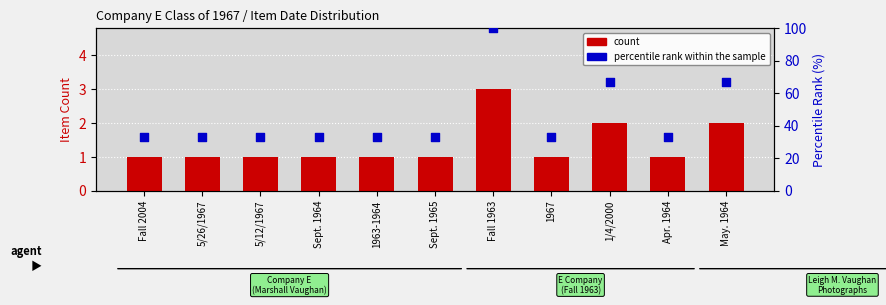

Is the value of count at Apr. 1964 greater than the value of percentile rank within the sample at May. 1964?

No